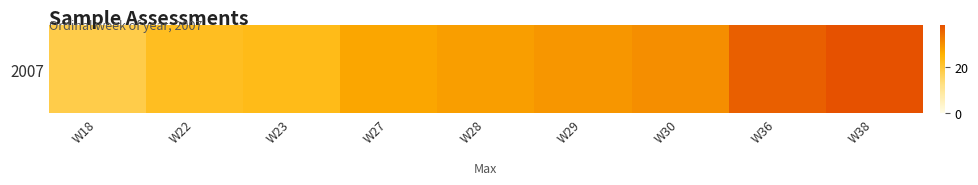

Reading left to right, transcribe all the data shown in this chart.

18	22	23	27	28	29	30	36	38